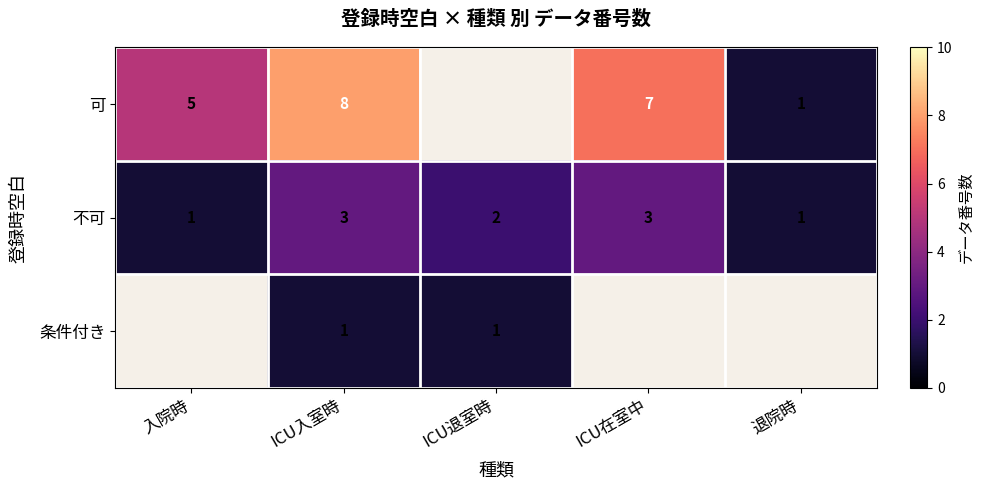

What is the sum of the 不可 values at ICU在室中 and 入院時?

4